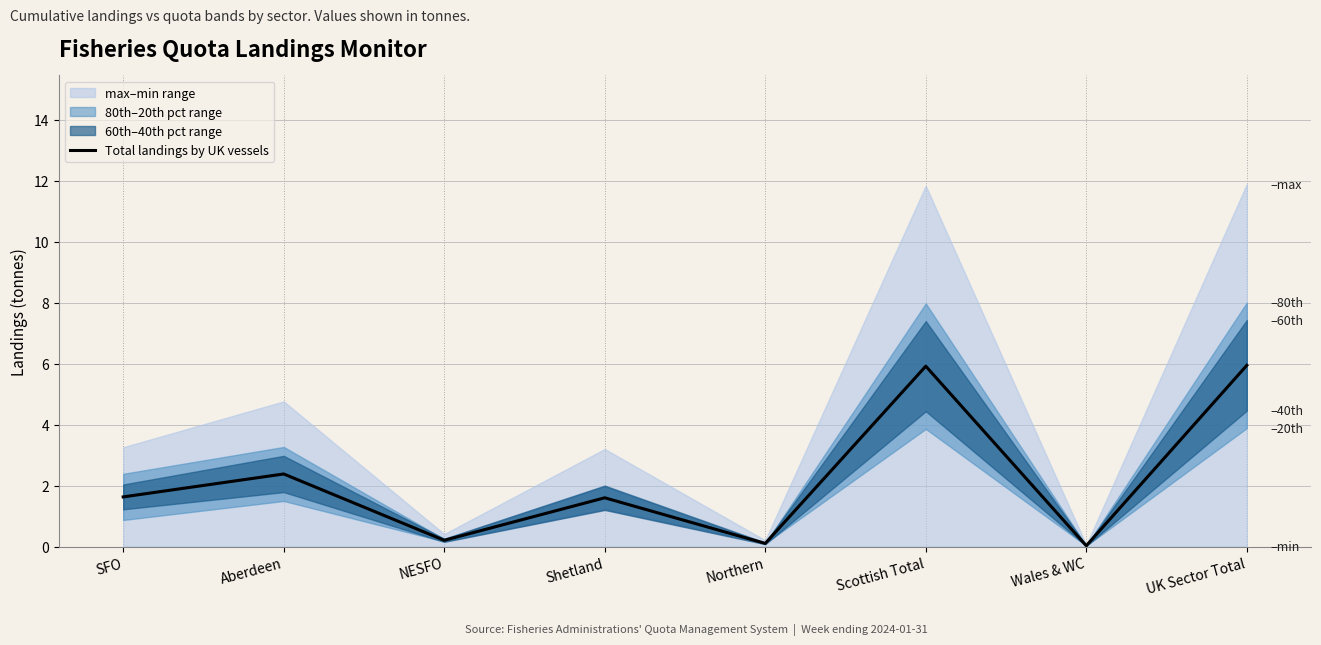

Count the number of values greater than 1.

5